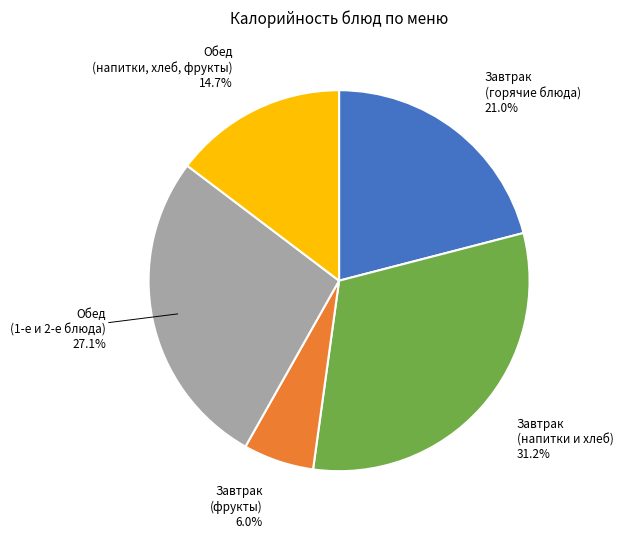

What is the largest slice in the pie chart?

Завтрак (напитки и хлеб)